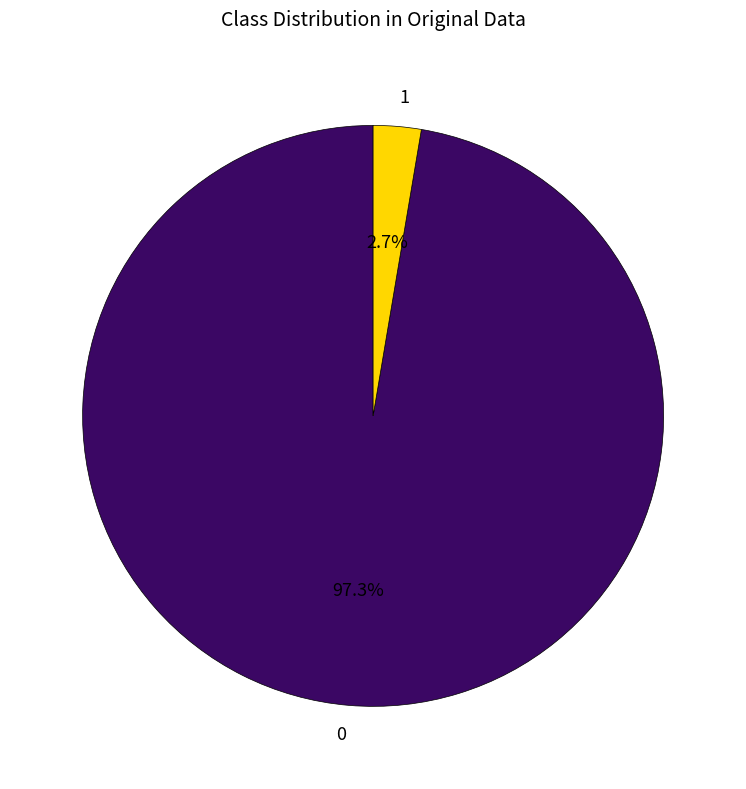

Rank the categories by value from lowest to highest.

1, 0